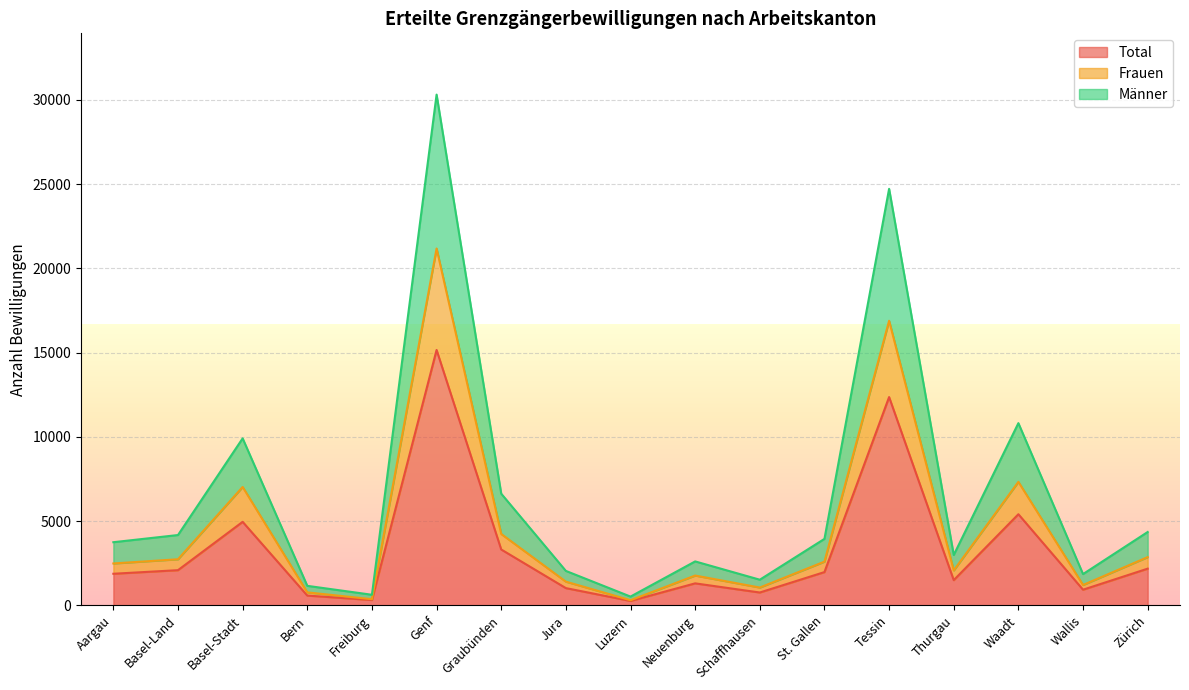

At which label does Total first exceed 1873?

Basel-Land